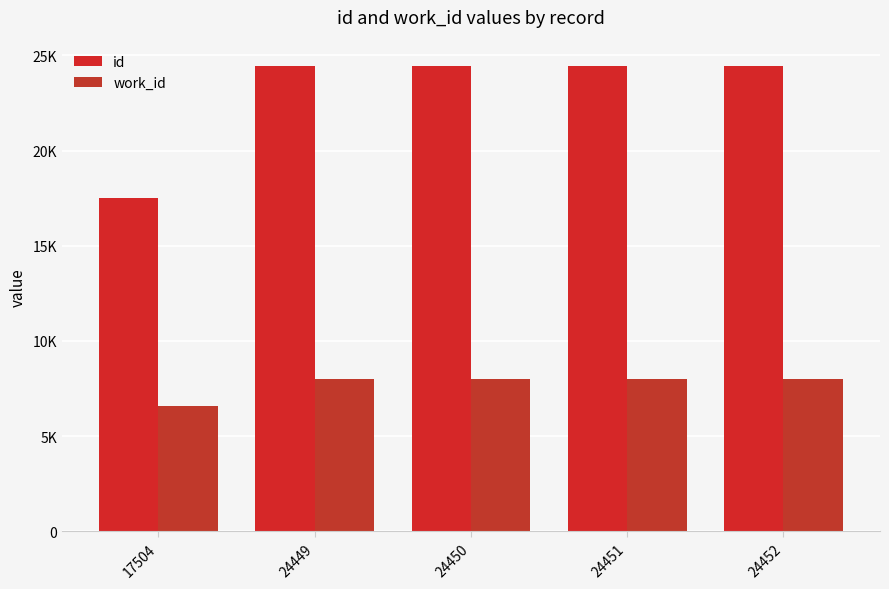

What is the value of the id bar at the 3rd from the left?

24450